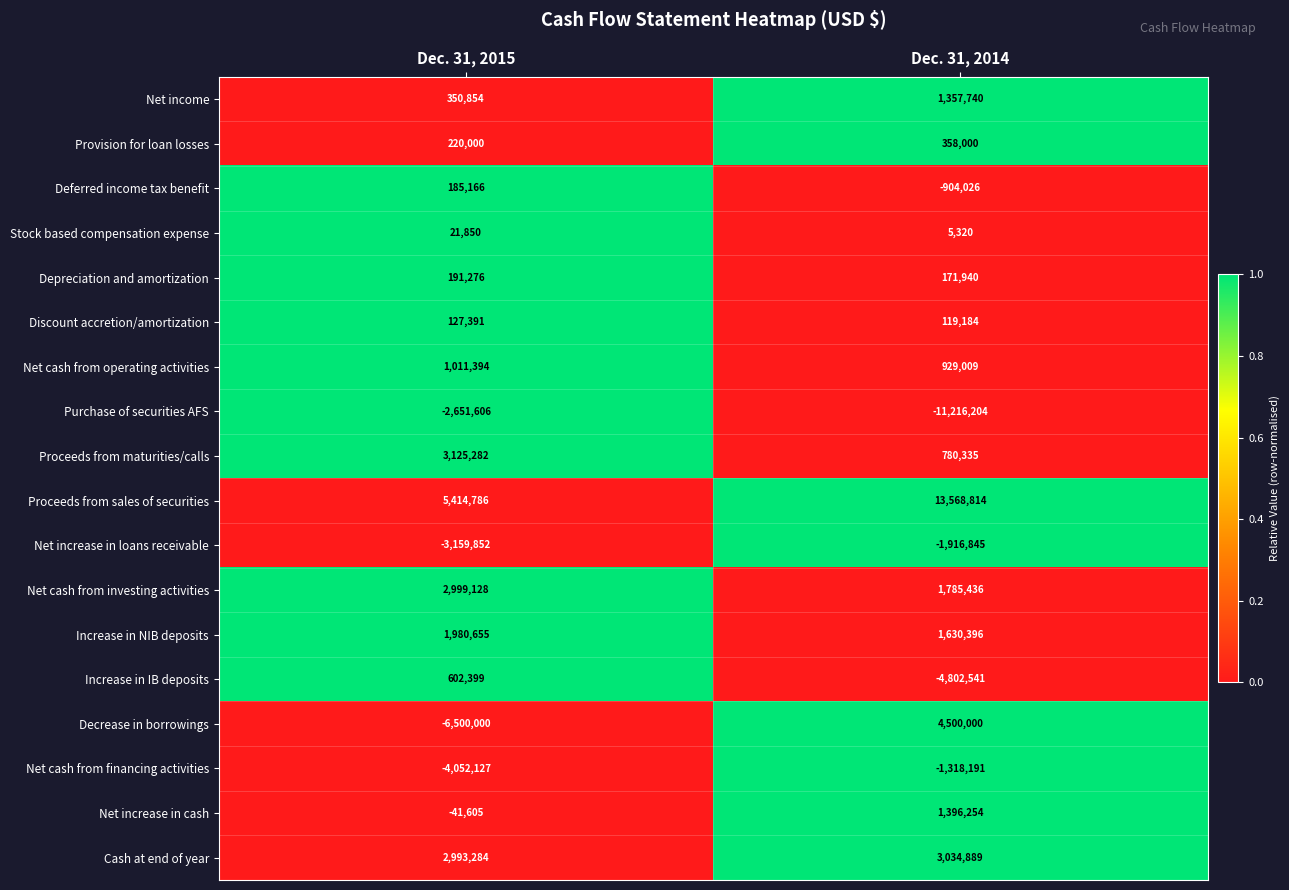

What is the sum of all Net cash from operating activities values?

1940403